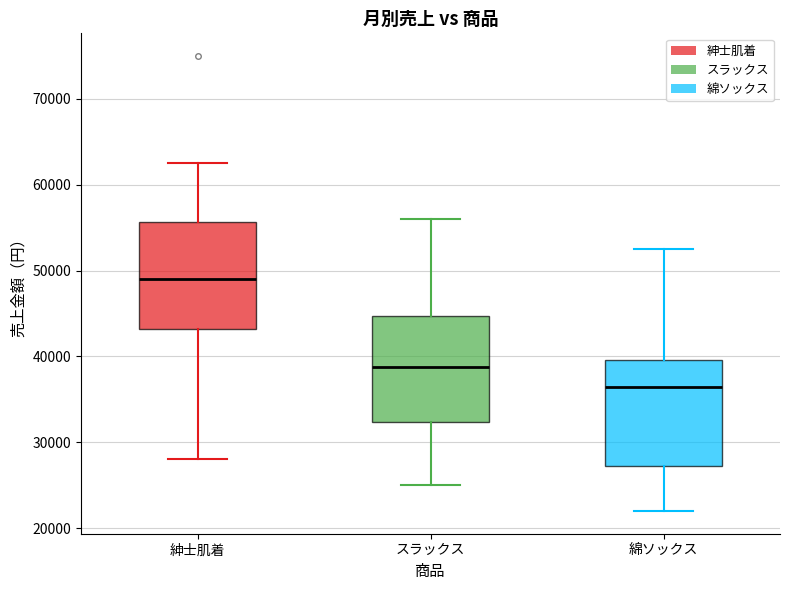

Where is the upper edge of the box for 綿ソックス on the y-axis? The values are not printed on the chart, so give them approximately, as read against the axis.

40000